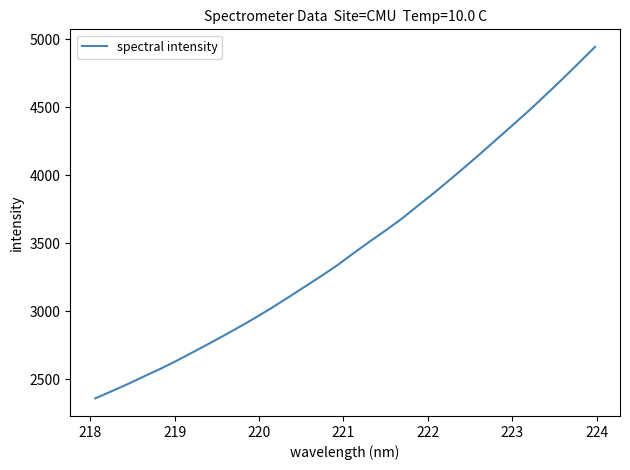

What is the difference between the maximum and minimum values?

2585.8